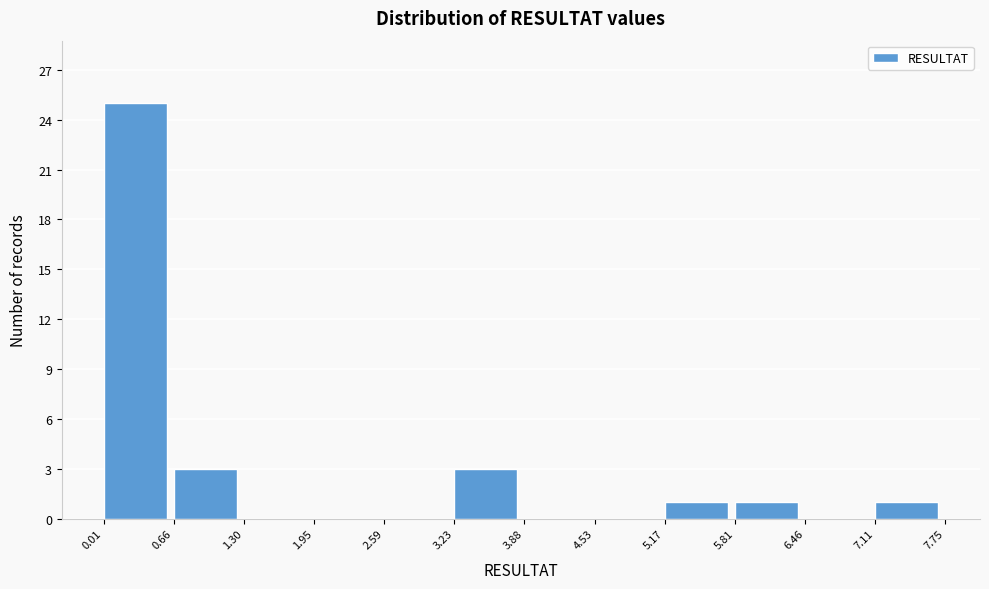

What is the height of the bar covering 0.01 to 0.66 on the x-axis? The values are not printed on the chart, so give them approximately, as read against the axis.

25